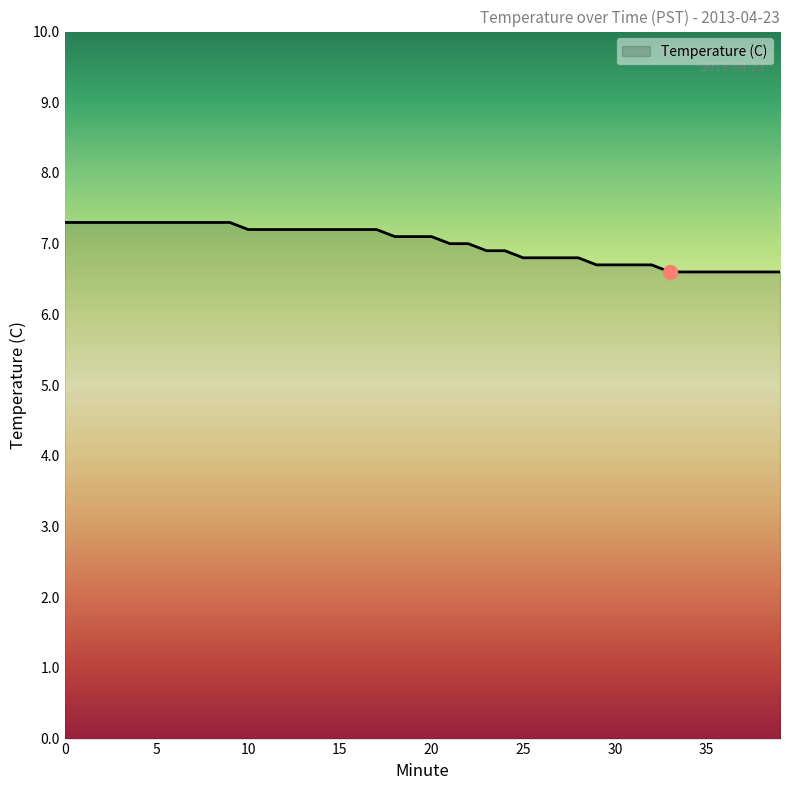

Count the values in the range 6 to 7.

19